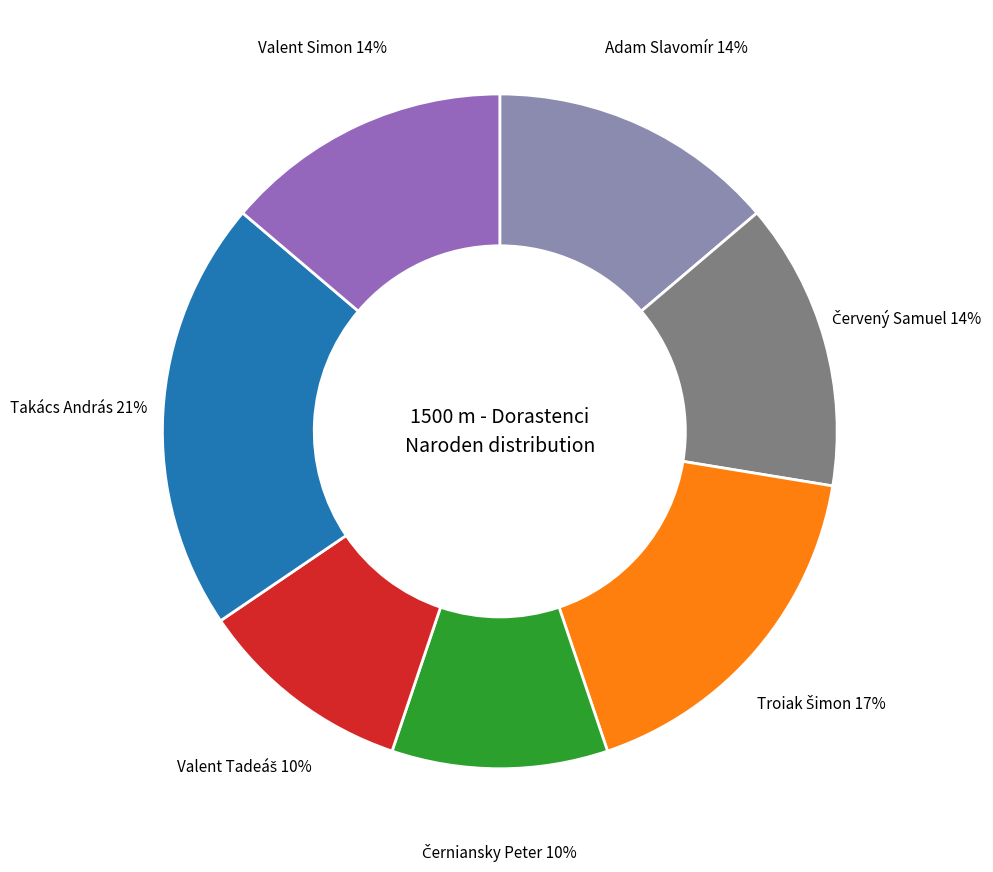

What is the largest slice in the pie chart?

Takács András